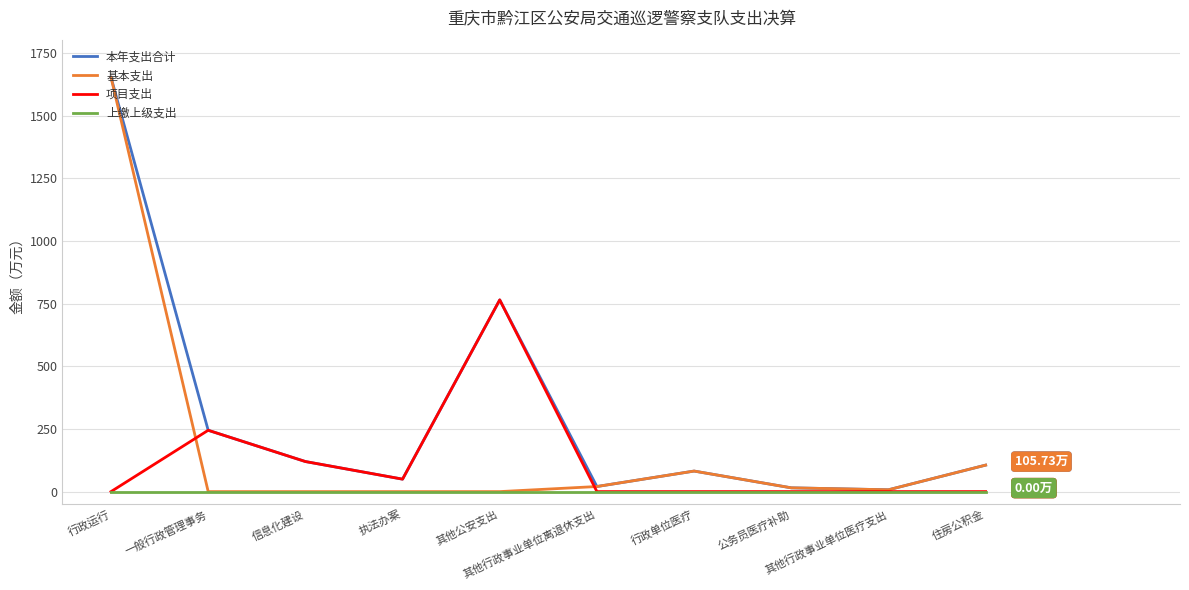

Which series has the largest total across all categories?

本年支出合计